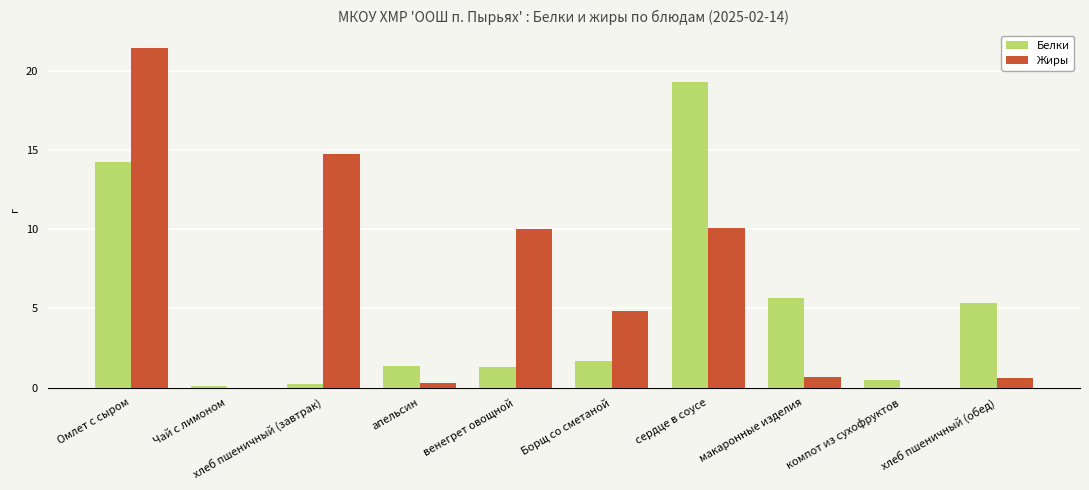

What is the highest value of the Белки series?

19.3